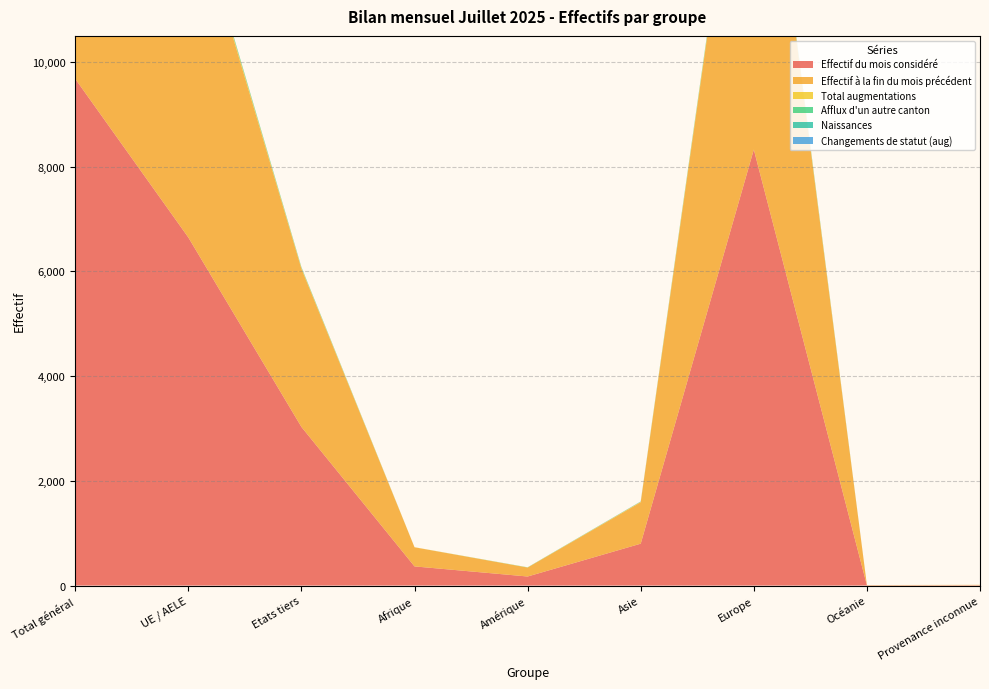

Reading left to right, extract all data points from this chart.

Effectif du mois considéré: Total général=9680	UE / AELE=6650	Etats tiers=3030	Afrique=366	Amérique=173	Asie=800	Europe=8329	Océanie=5	Provenance inconnue=7
Effectif à la fin du mois précédent: Total général=9727	UE / AELE=6705	Etats tiers=3022	Afrique=365	Amérique=171	Asie=791	Europe=8390	Océanie=4	Provenance inconnue=6
Total augmentations: Total général=61	UE / AELE=45	Etats tiers=16	Afrique=2	Amérique=2	Asie=10	Europe=45	Océanie=1	Provenance inconnue=1
Afflux d'un autre canton: Total général=42	UE / AELE=31	Etats tiers=11	Afrique=0	Amérique=3	Asie=2	Europe=37	Océanie=0	Provenance inconnue=0
Naissances: Total général=6	UE / AELE=4	Etats tiers=2	Afrique=0	Amérique=0	Asie=2	Europe=4	Océanie=0	Provenance inconnue=0
Changements de statut (aug): Total général=3	UE / AELE=1	Etats tiers=2	Afrique=0	Amérique=0	Asie=2	Europe=1	Océanie=0	Provenance inconnue=0